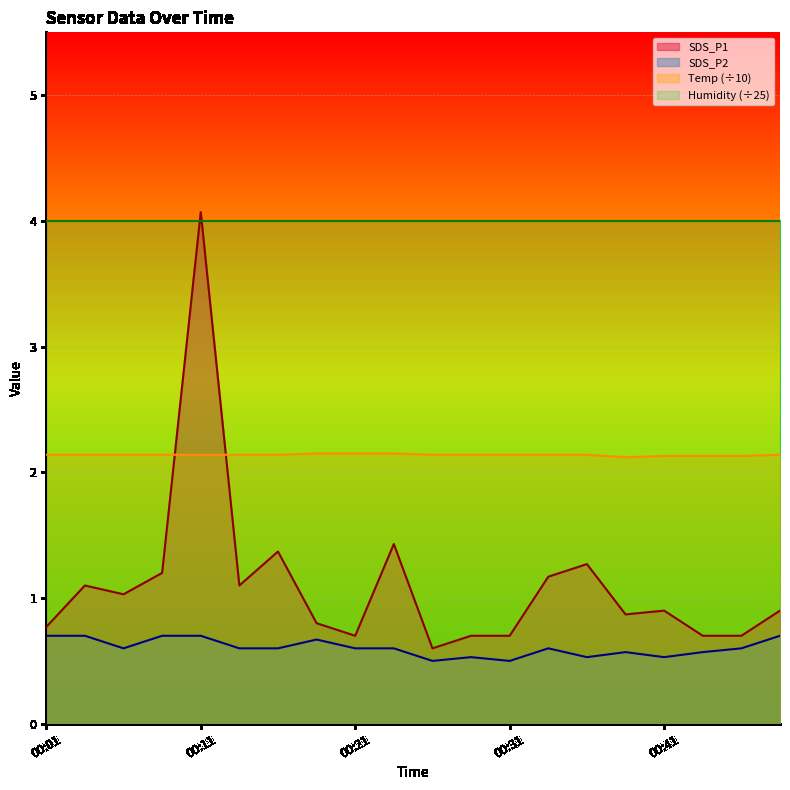

The SDS_P2 series shows 0.3 at 00:11. True or false?

False